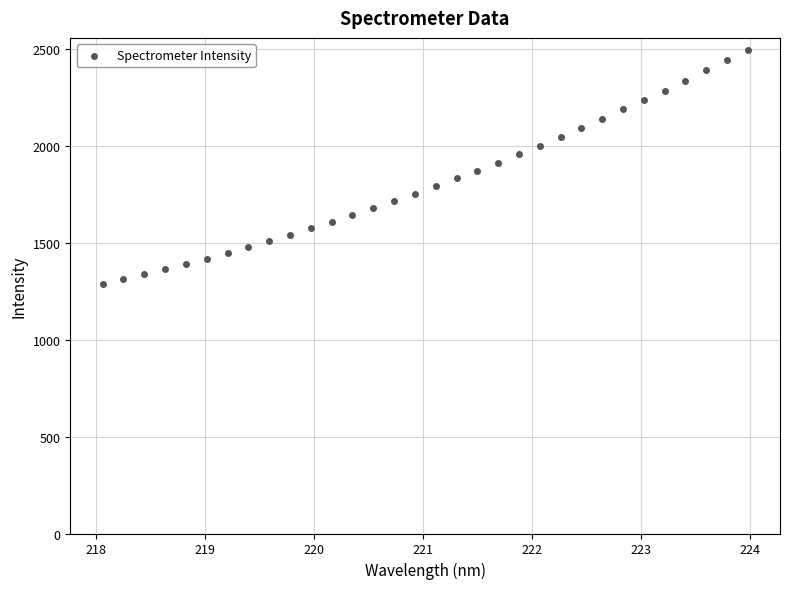

What is the range of X values (max minus min)?

5.9